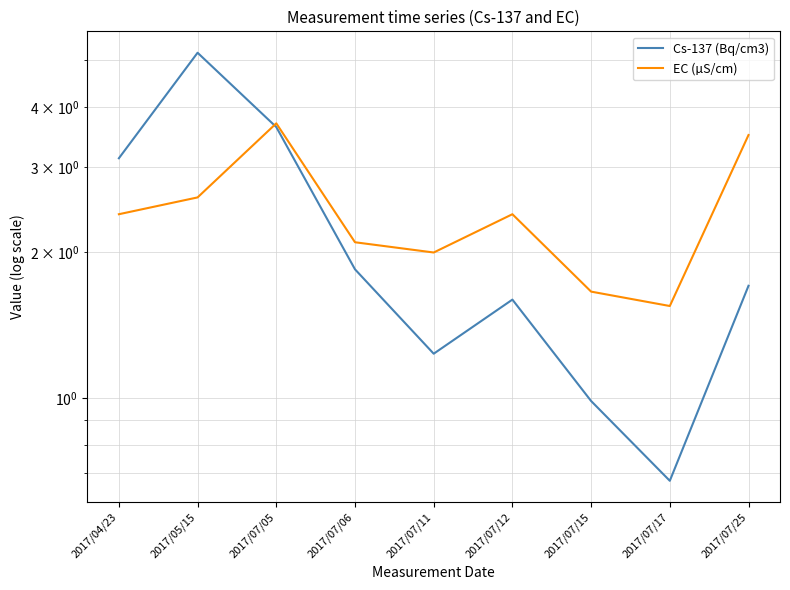

At which category does EC (µS/cm) reach its first local valley?

2017/07/11